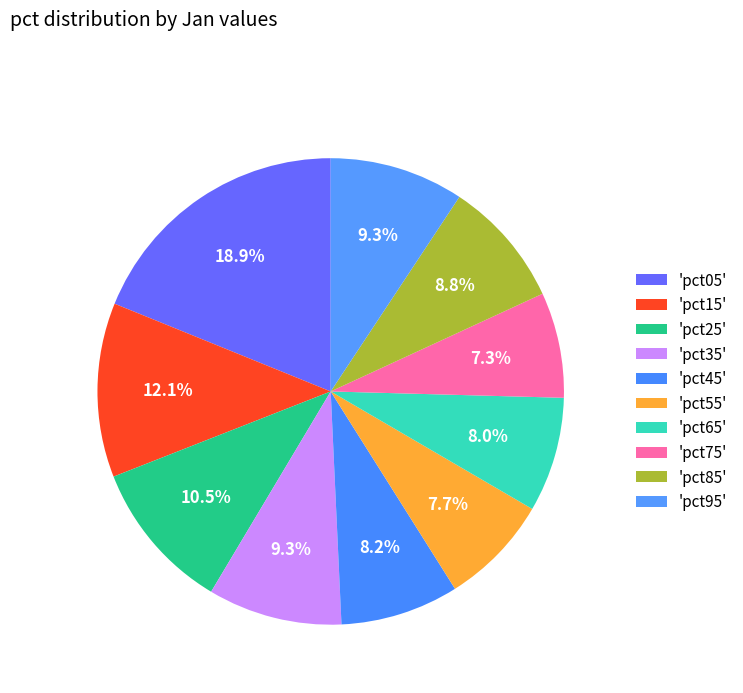

How many slices are in this pie chart?

10